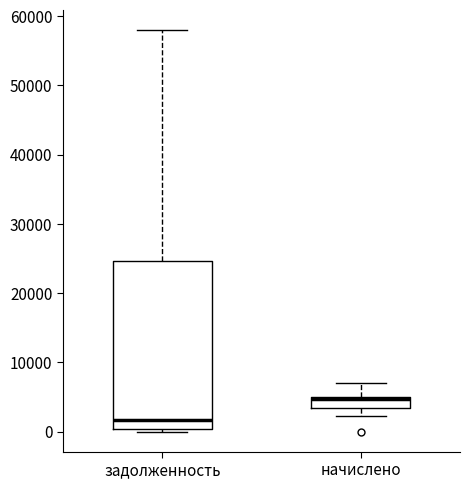

Reading left to right, transcribe this box plot: for each box, give where its median line is, the range the box spans, and where its two whiskers end, as read against the y-axis. The values are not printed on the chart, so give them approximately, as read against the axis.

задолженность: median 2000, box 0 to 25000, whiskers 0 (just below the box's lower edge) to 58000
начислено: median 5000 (drawn on the box's upper edge), box 3000 to 5000, whiskers 2000 to 7000